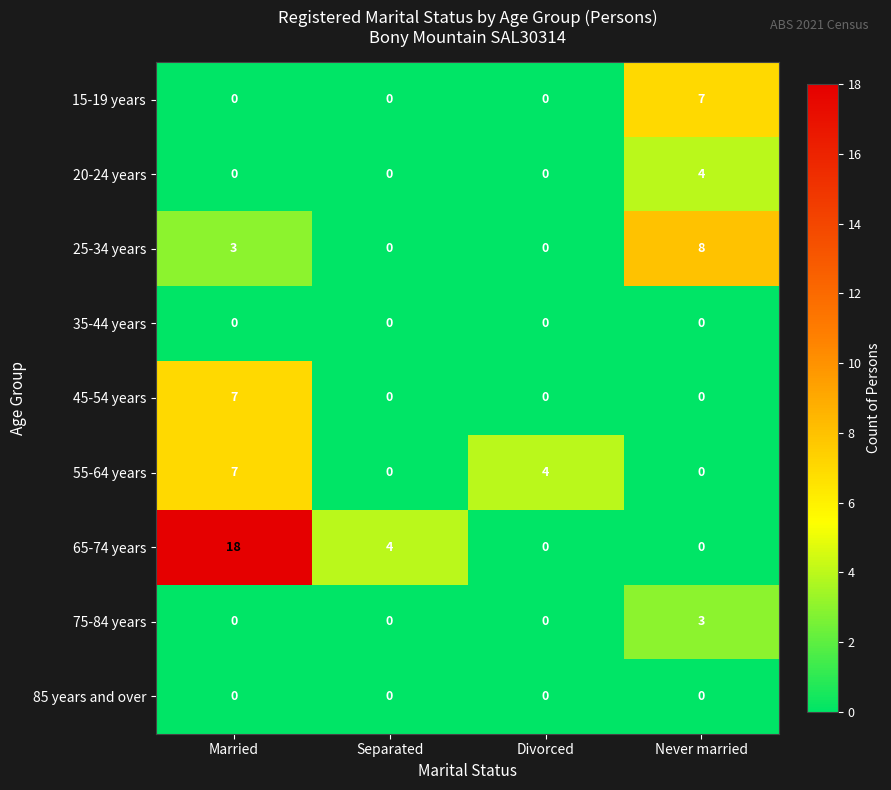

What is the greatest value displayed?

18